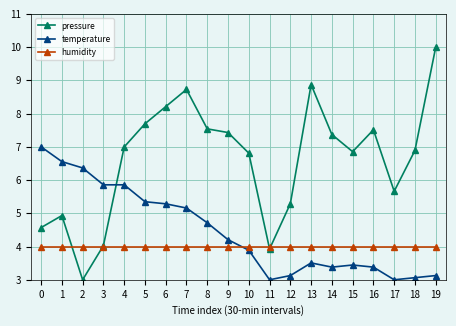

True or false: temperature has a value of 3.1 at 12.

True